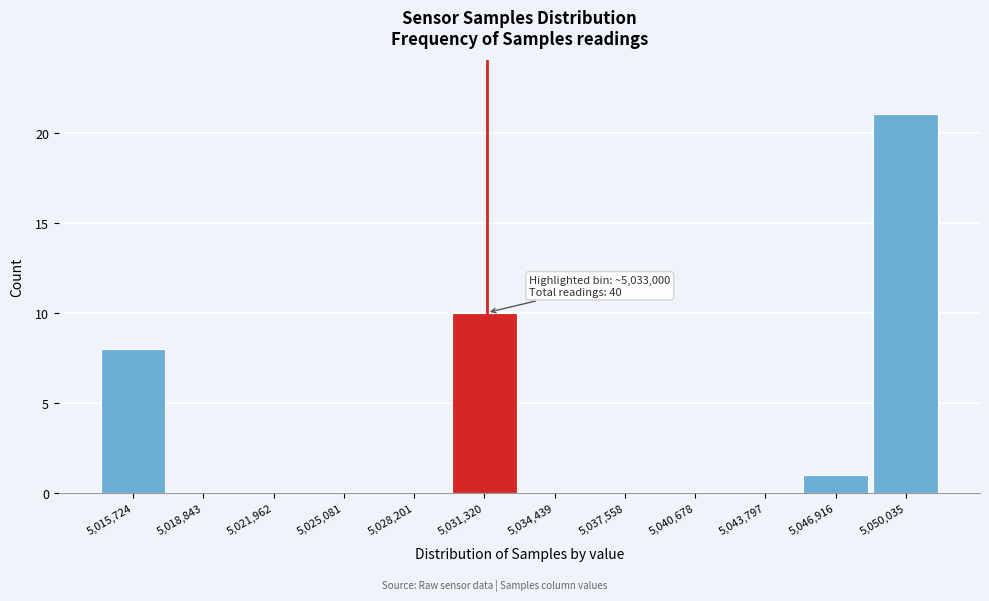

Reading right to left, list all the values displayed in this chart.

5,050,035=21	5,046,916=1	5,043,797=0	5,040,678=0	5,037,558=0	5,034,439=0	5,031,320=10	5,028,201=0	5,025,081=0	5,021,962=0	5,018,843=0	5,015,724=8